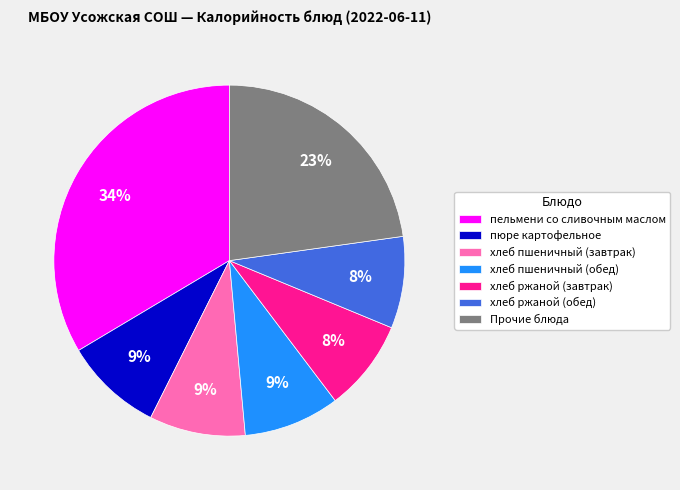

To the nearest percent, what is the combined percentage of хлеб пшеничный (обед) and хлеб ржаной (завтрак)?

17%